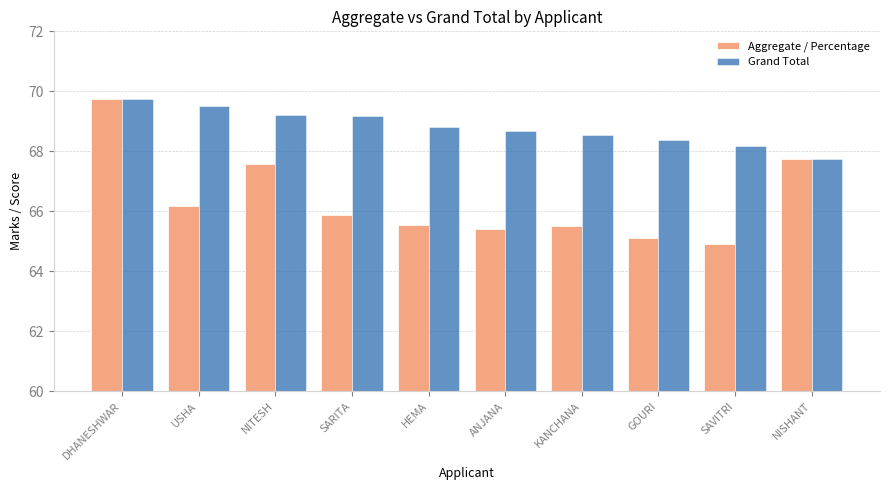

What is the greatest value displayed?

69.8